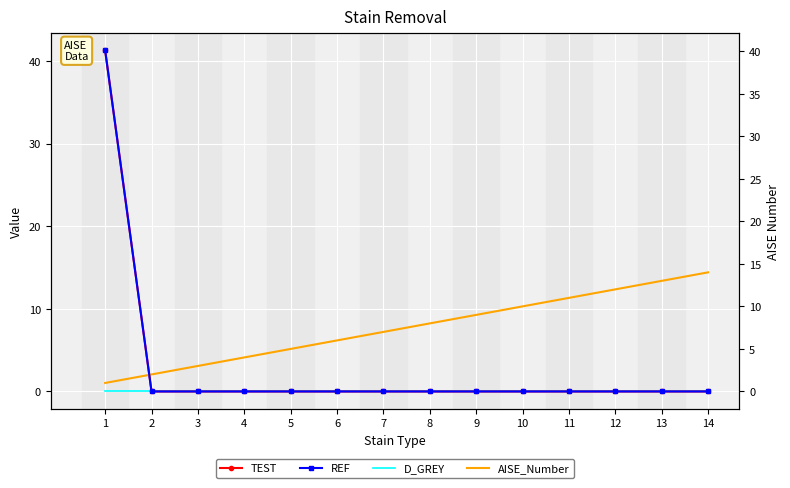

How many positive values does the TEST series have?

1